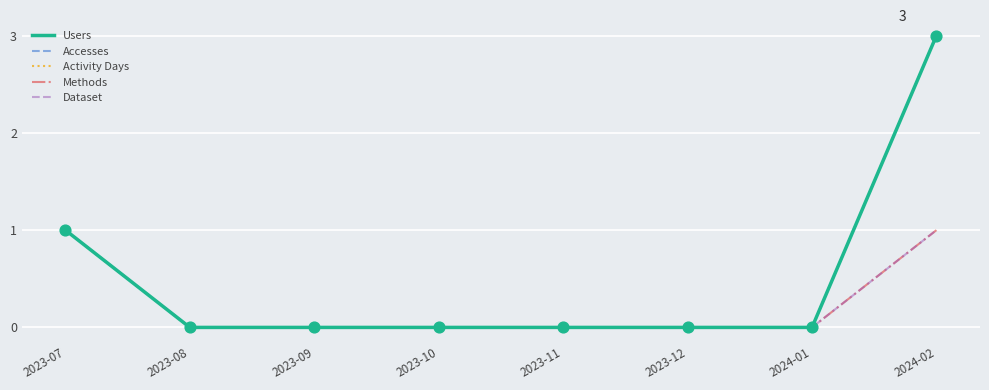

At how many categories does at least one series exceed 1?

1